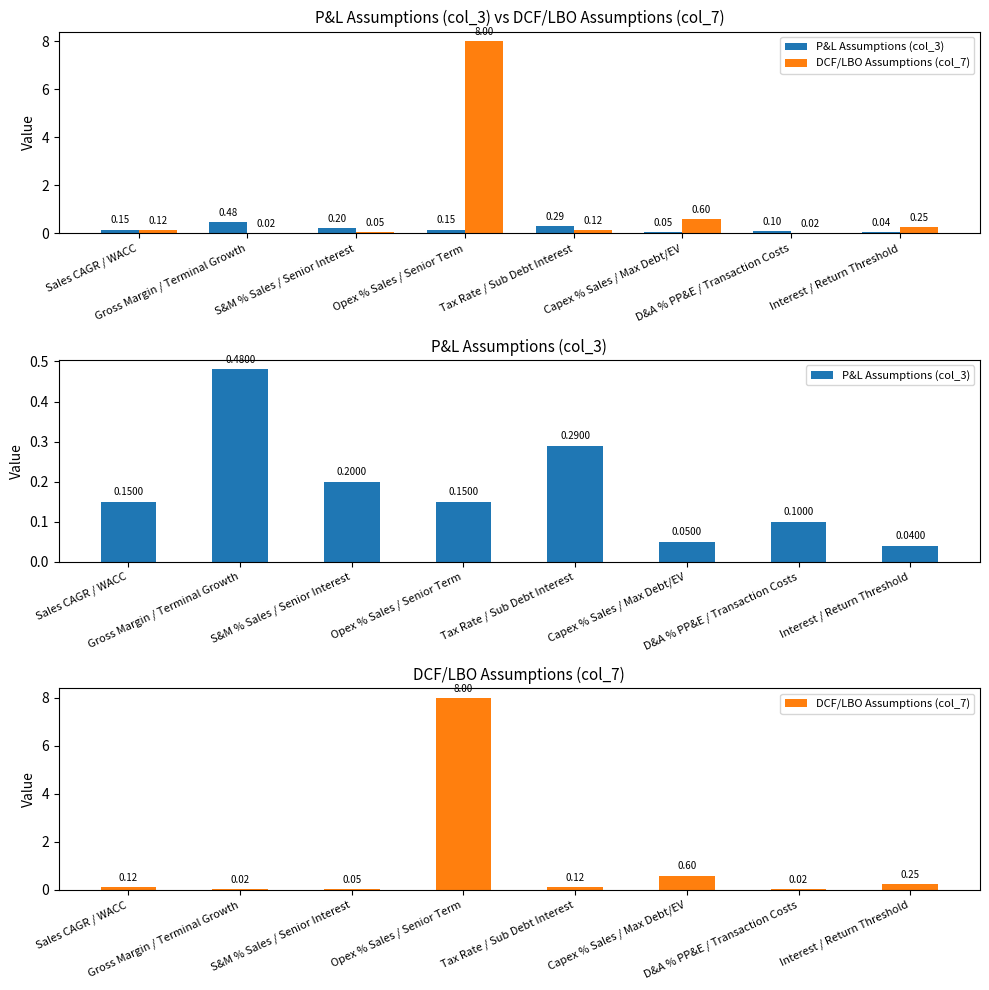

What is the difference between the maximum and minimum values in the P&L Assumptions (col_3) series?

0.4